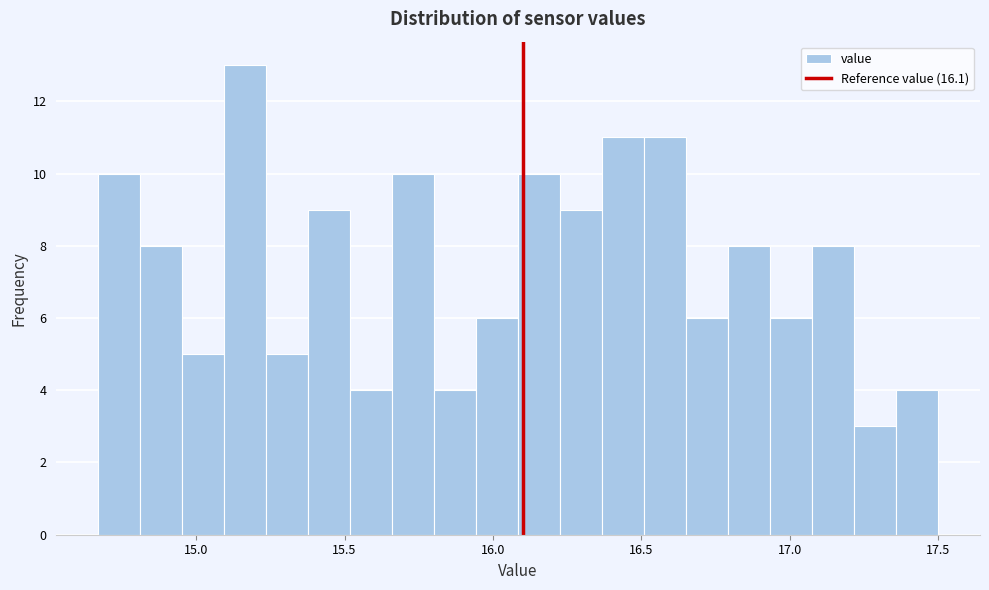

Read against the x-axis, roughly where is the centre of the tallest bar?

15.15